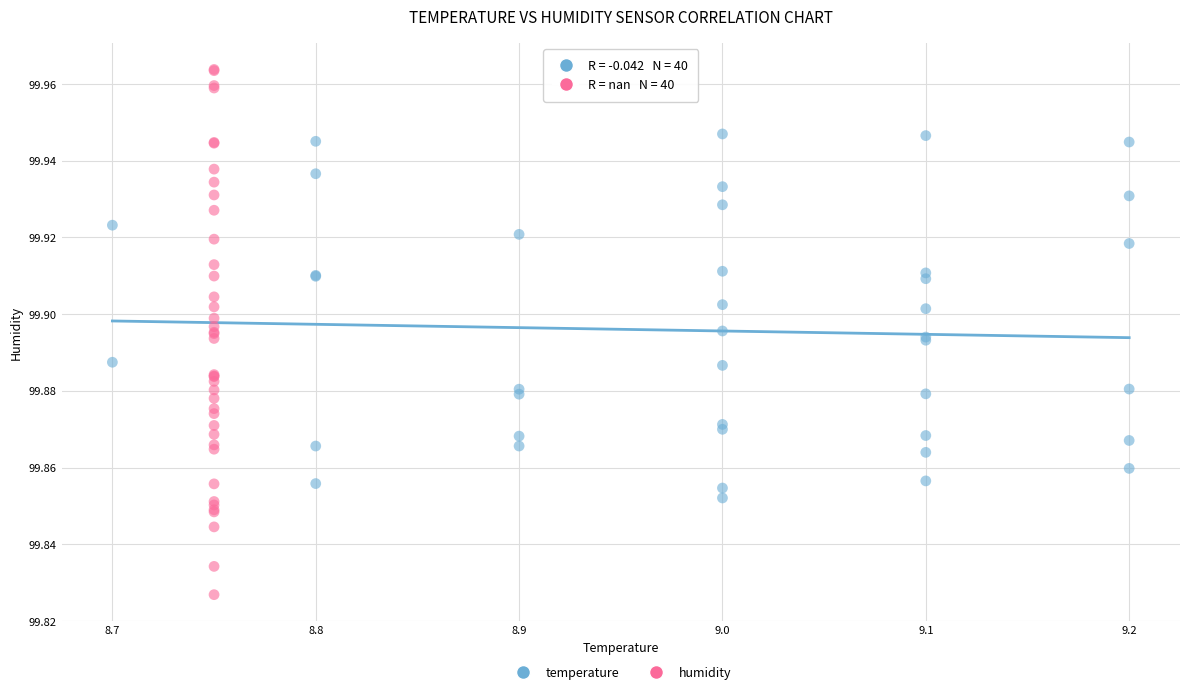

Which series has the largest Y range (max minus min)?

humidity